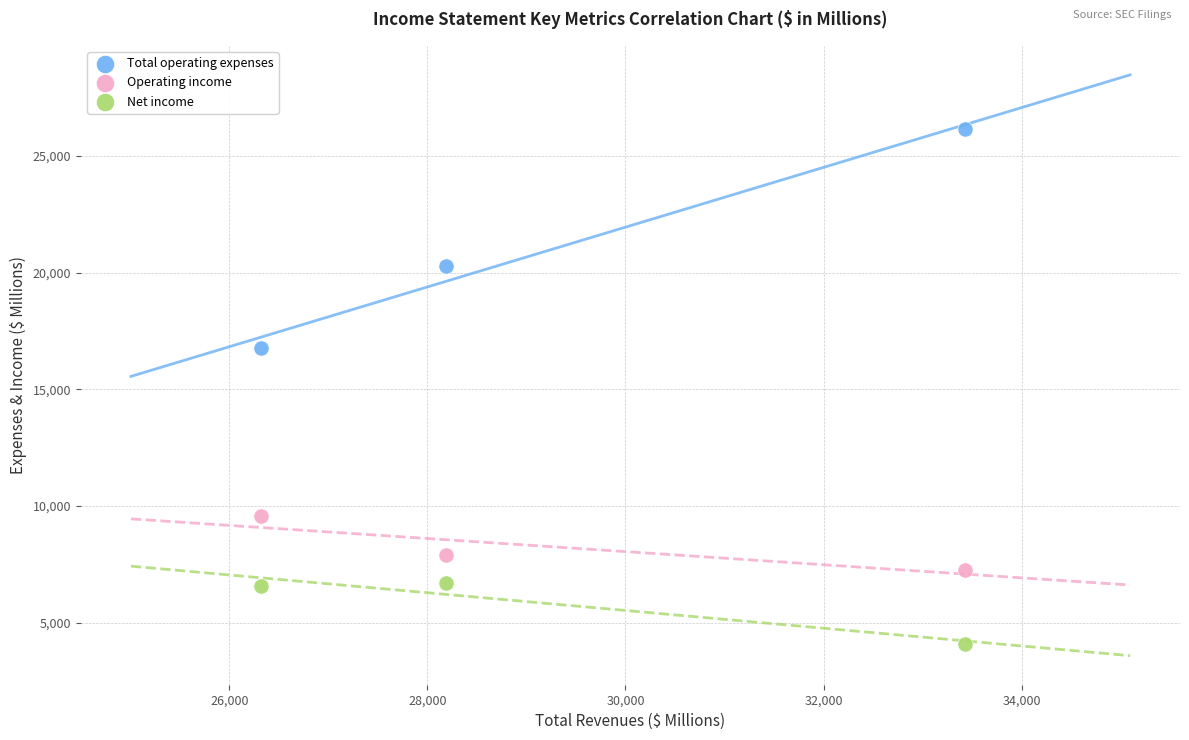

Which series contains the lowest Y value?

Net income